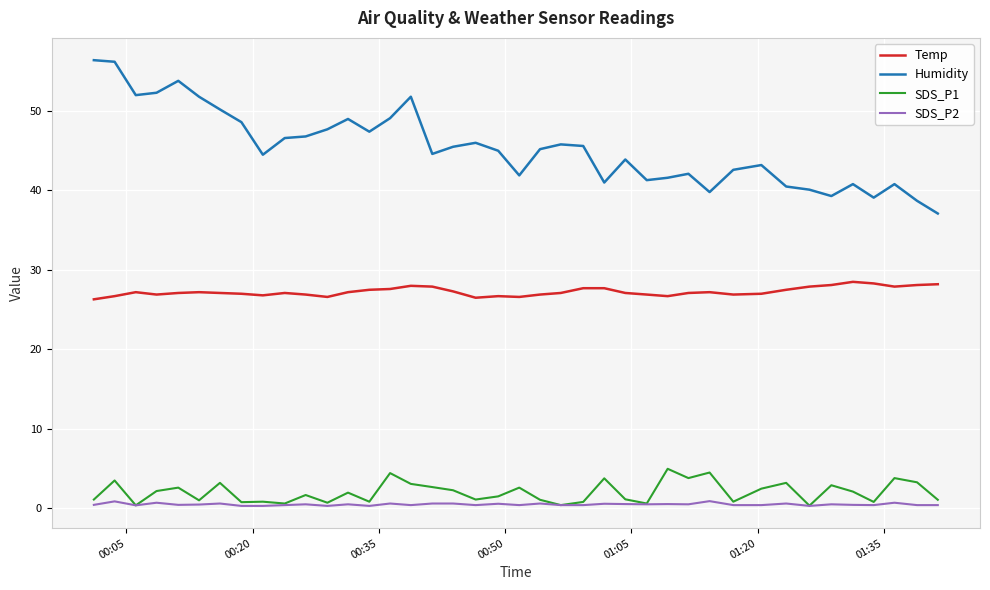

True or false: Temp and SDS_P2 cross at least once.

False